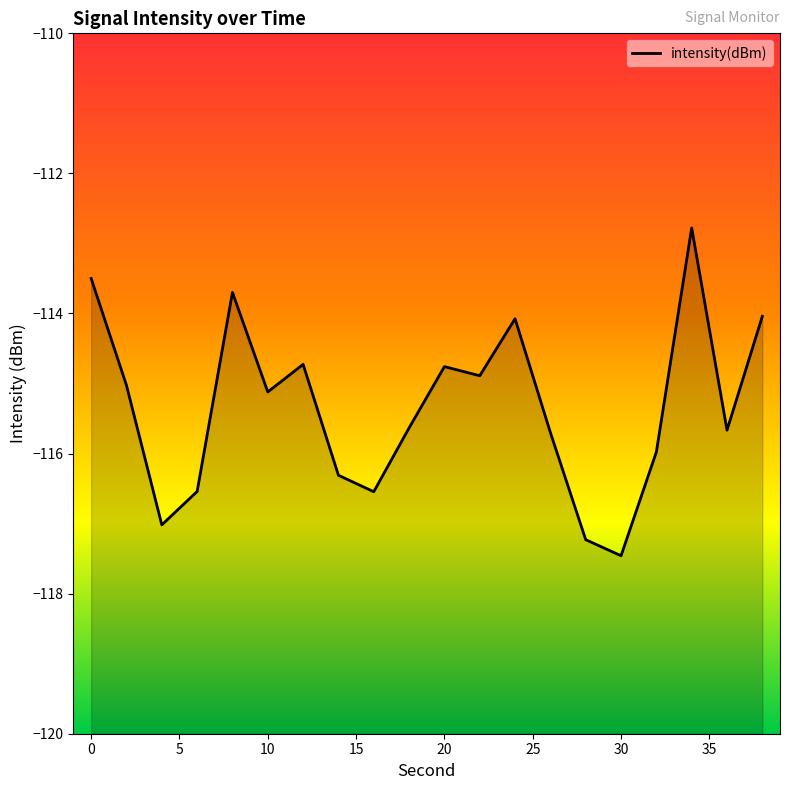

What is the approximate value at 2?

-115.0